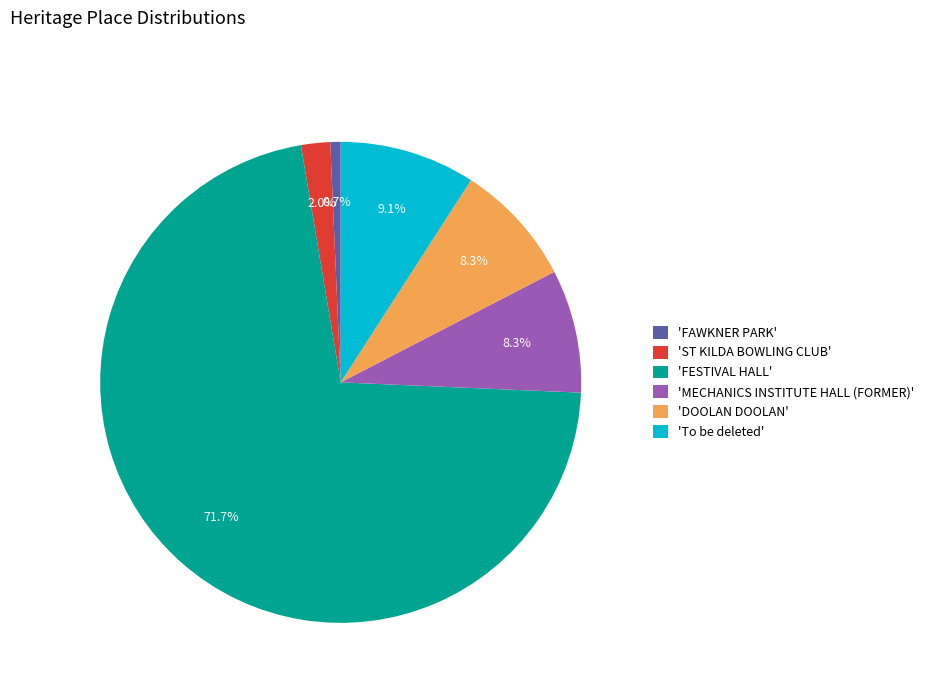

Between 'MECHANICS INSTITUTE HALL (FORMER)' and 'To be deleted', which is larger?

'To be deleted'